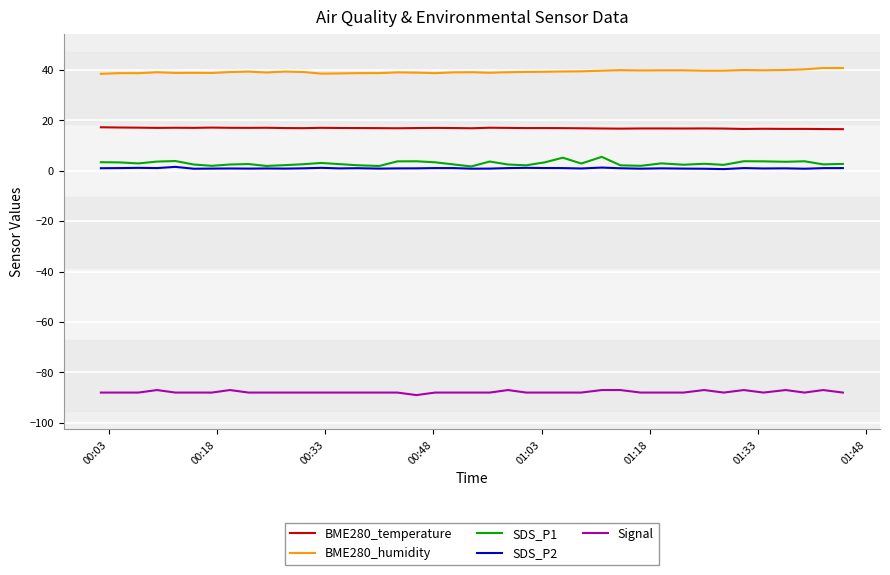

What is the lowest value of the Signal series?

-89.0